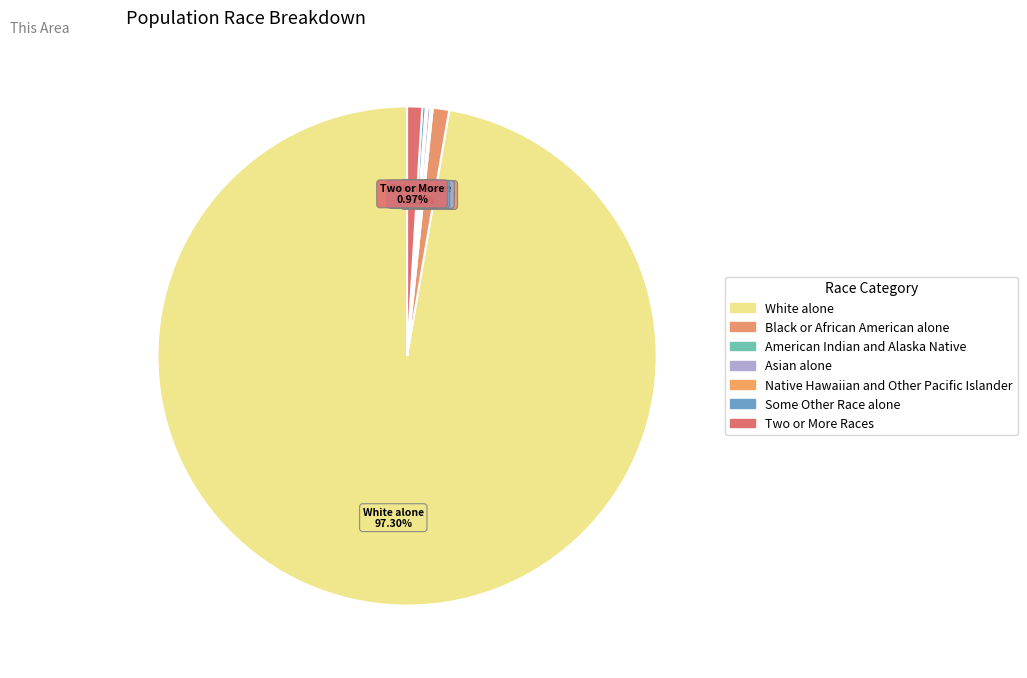

Which slice is the smallest?

Native Hawaiian and Other Pacific Islander